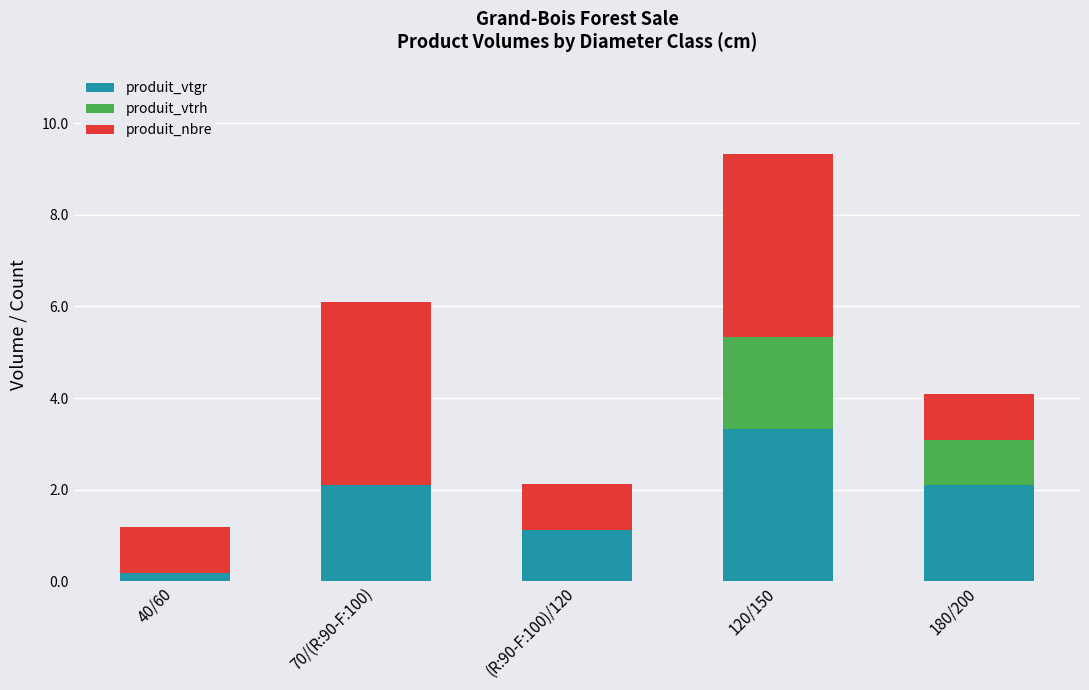

Which category has the highest value in the produit_vtgr series?

120/150